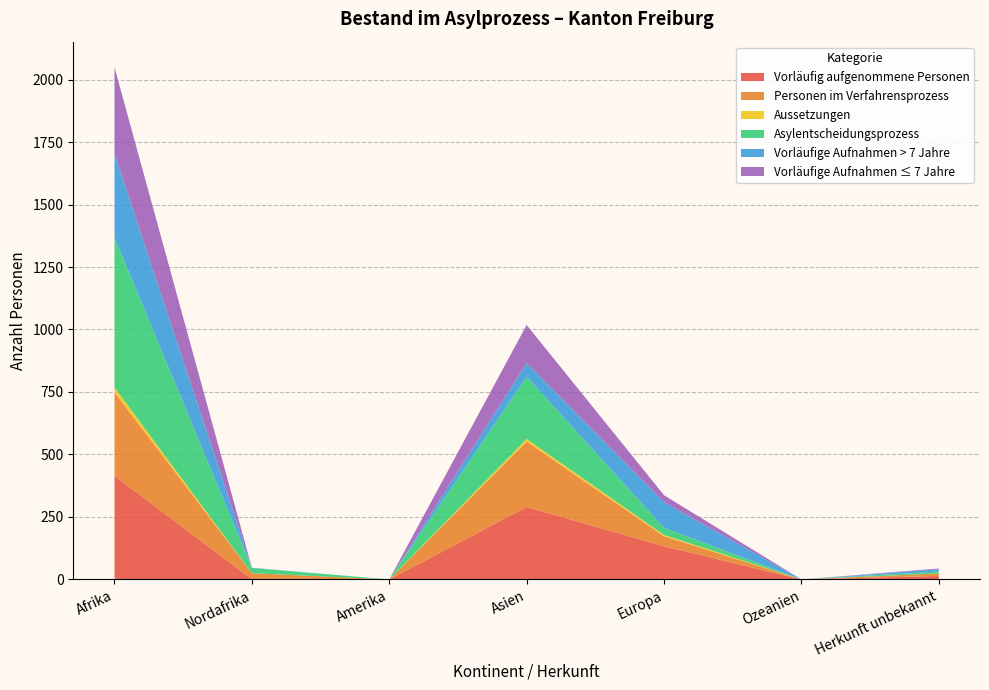

Reading right to left, list all the values displayed in this chart.

Vorläufig aufgenommene Personen: Herkunft unbekannt=14	Ozeanien=0	Europa=133	Asien=290	Amerika=0	Nordafrika=1	Afrika=415
Personen im Verfahrensprozess: Herkunft unbekannt=10	Ozeanien=0	Europa=40	Asien=262	Amerika=0	Nordafrika=24	Afrika=334
Aussetzungen: Herkunft unbekannt=0	Ozeanien=0	Europa=5	Asien=10	Amerika=0	Nordafrika=0	Afrika=19
Asylentscheidungsprozess: Herkunft unbekannt=8	Ozeanien=0	Europa=29	Asien=249	Amerika=0	Nordafrika=21	Afrika=600
Vorläufige Aufnahmen > 7 Jahre: Herkunft unbekannt=9	Ozeanien=0	Europa=102	Asien=55	Amerika=0	Nordafrika=1	Afrika=336
Vorläufige Aufnahmen ≤ 7 Jahre: Herkunft unbekannt=3	Ozeanien=0	Europa=28	Asien=152	Amerika=0	Nordafrika=0	Afrika=345